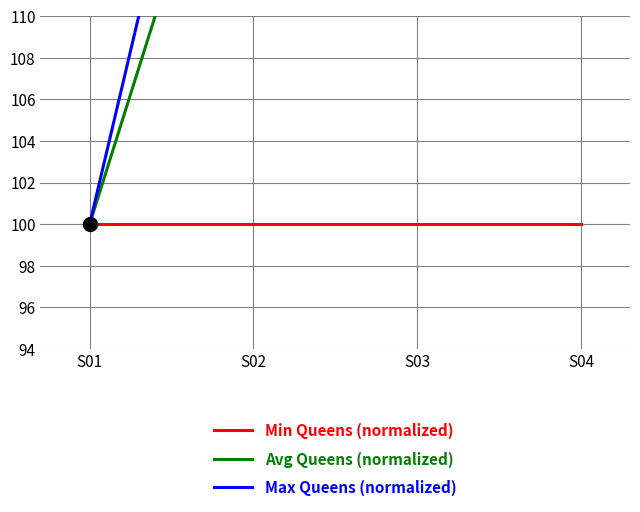

What is the greatest value displayed?

144.4